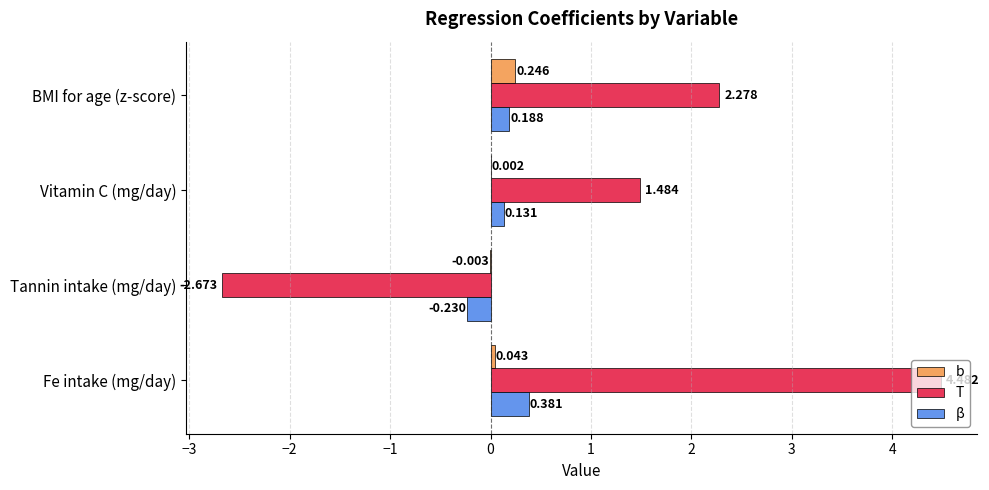

What is the sum of all β values?

0.5